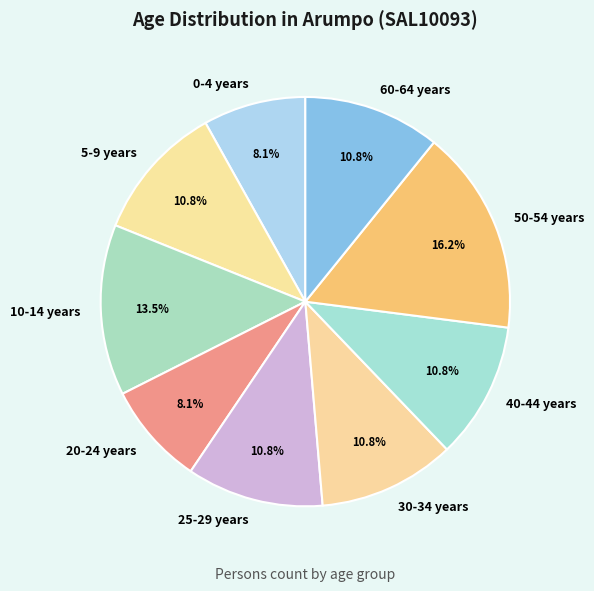

To the nearest percent, what is the difference between the largest and smallest slice percentages?

8%